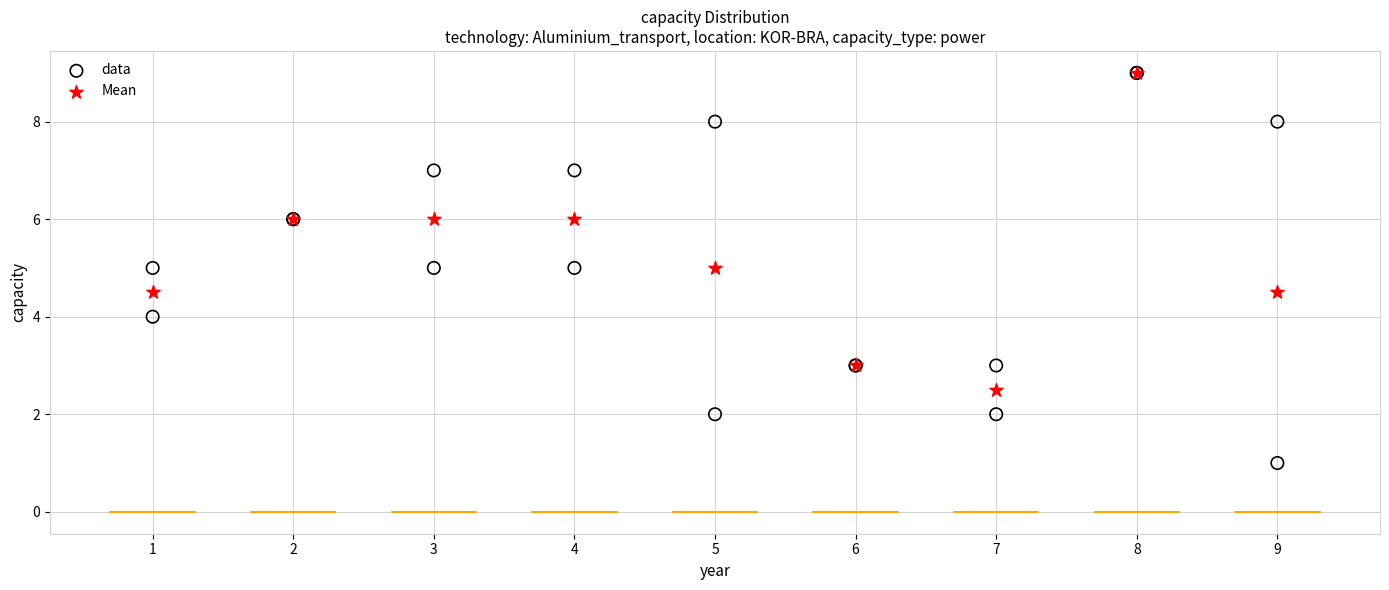

Which series has the largest Y range (max minus min)?

data